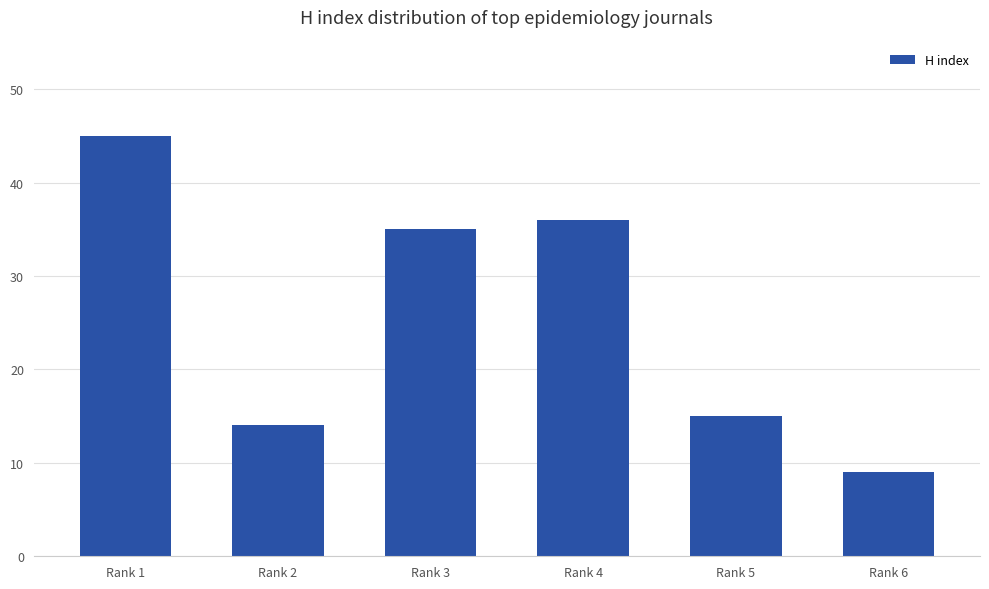

Rank the categories by value from highest to lowest.

Rank 1, Rank 4, Rank 3, Rank 5, Rank 2, Rank 6